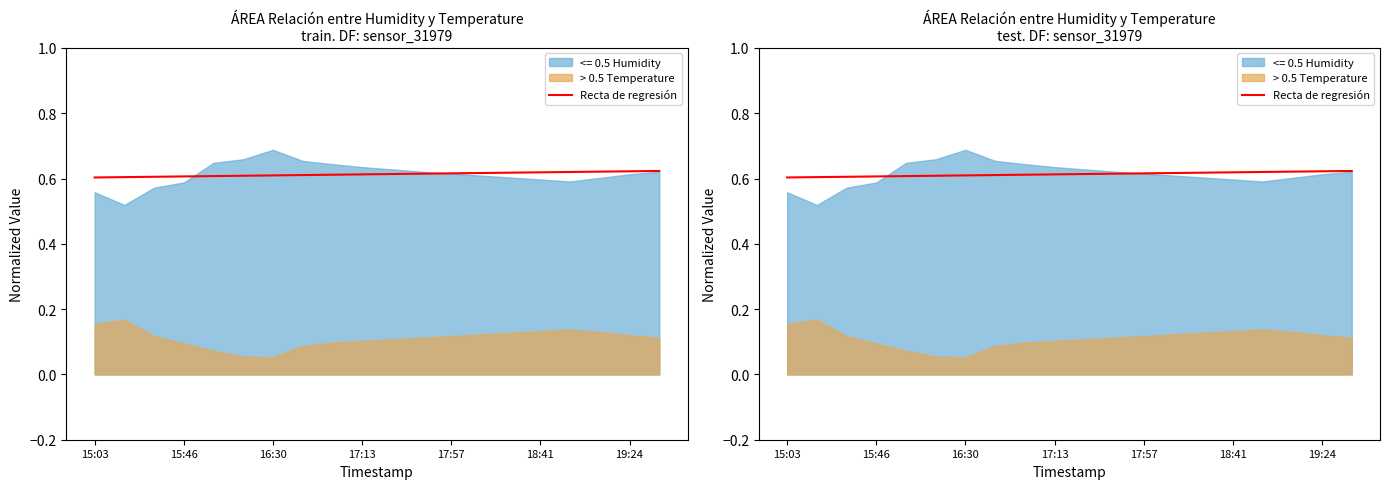

The value at 19:24 is 0.6. True or false?

True